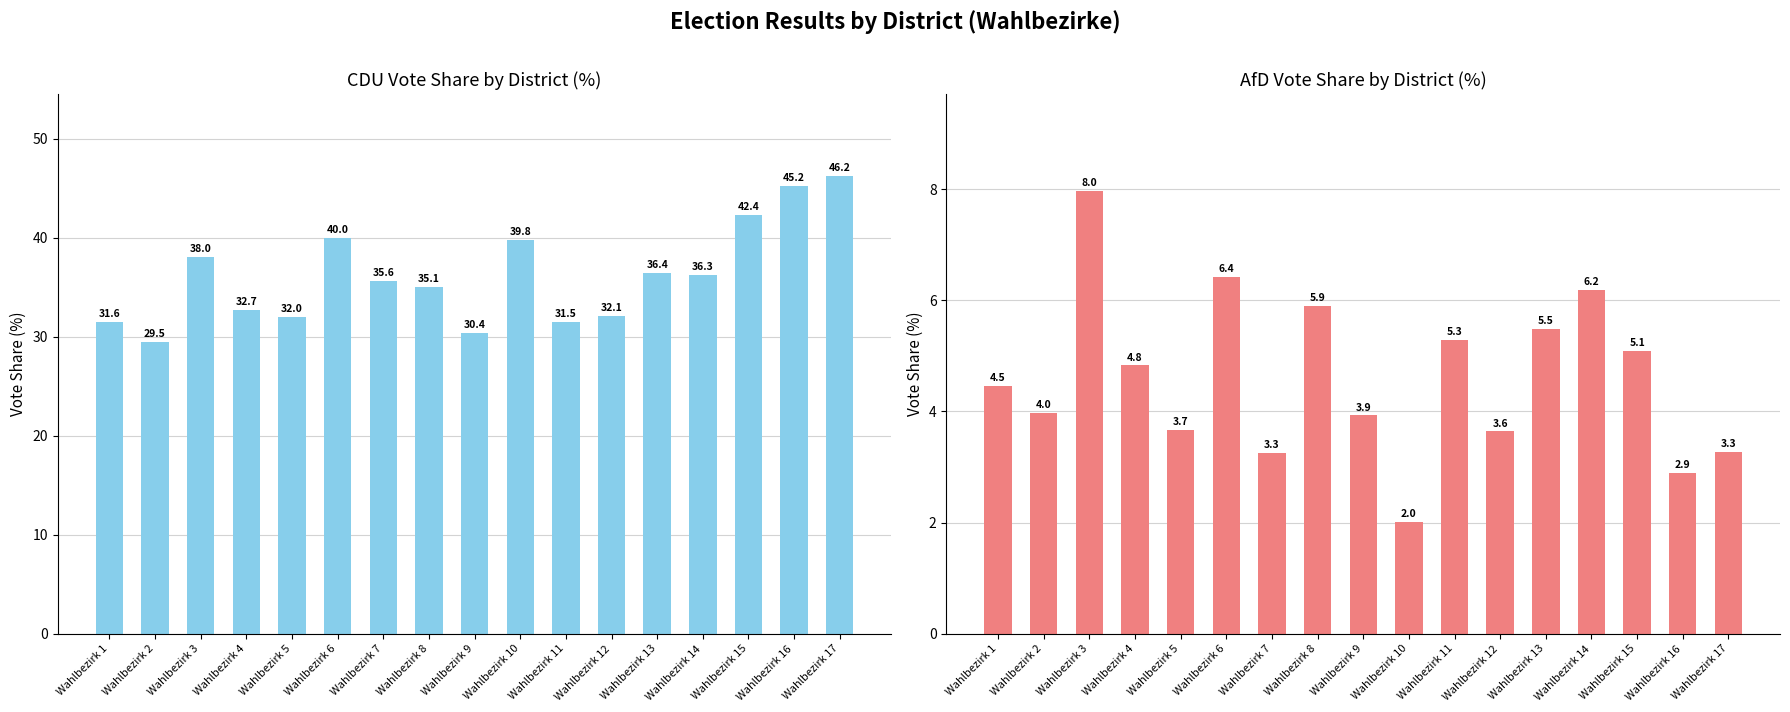

What is the difference between the CDU_Proz values at Wahlbezirk 12 and Wahlbezirk 2?

2.6